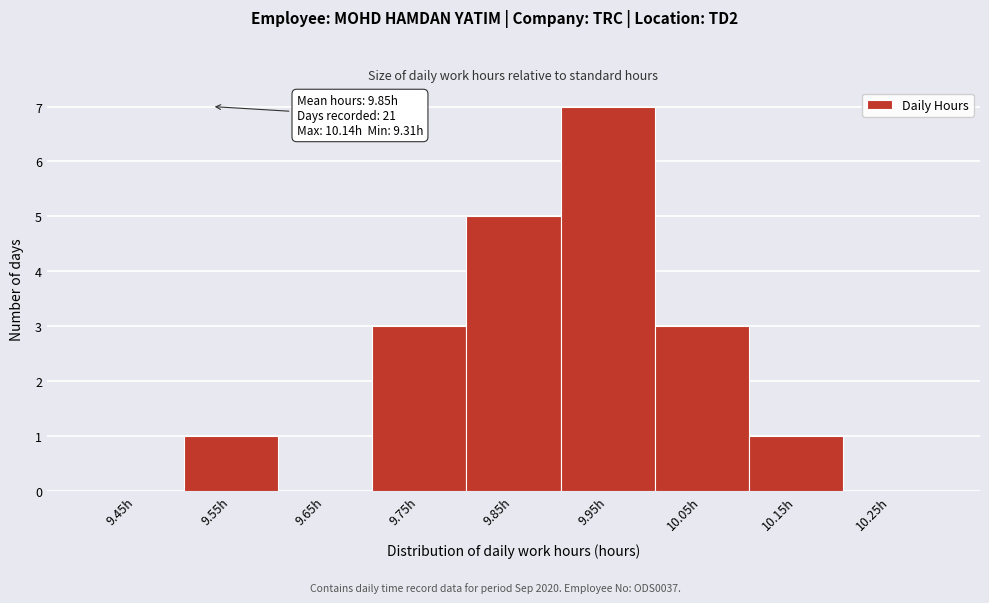

Which range on the x-axis has the tallest bar?

9.9 to 10.0